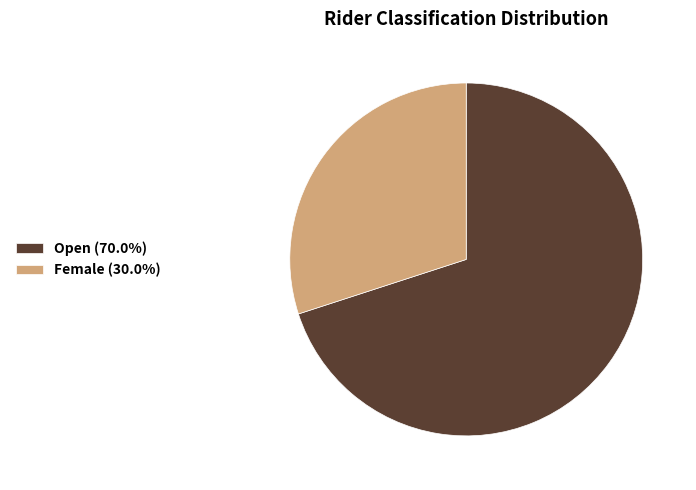

Count the number of slices in the pie.

2